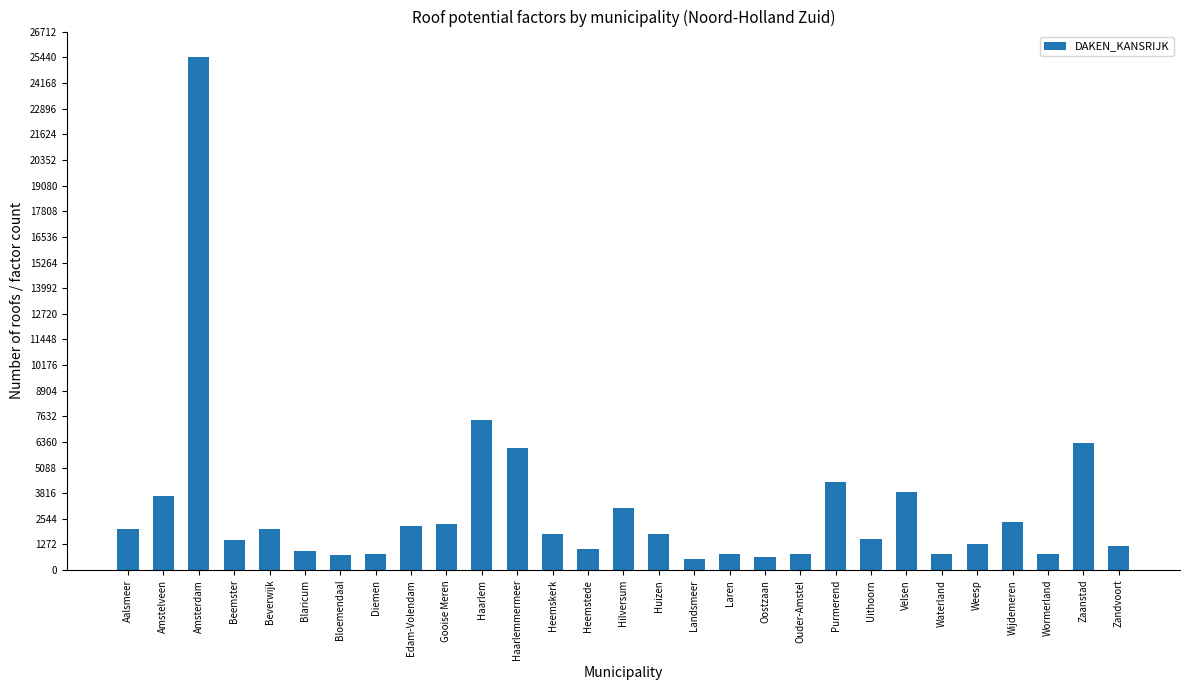

Approximately how many times larger is the value at Zandvoort compared to Landsmeer?

2.2